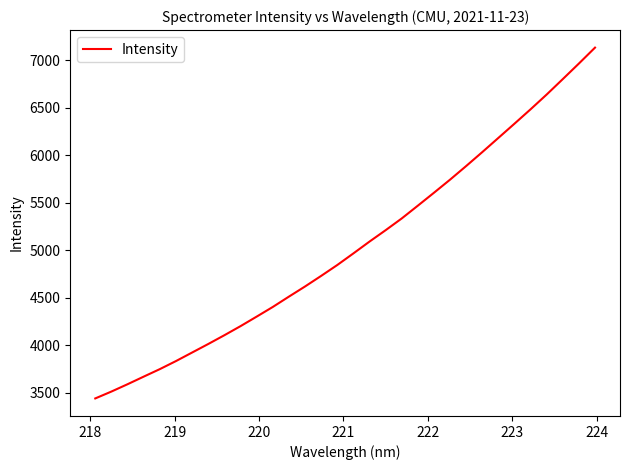

True or false: the data has more than 0 interior local peaks.

False